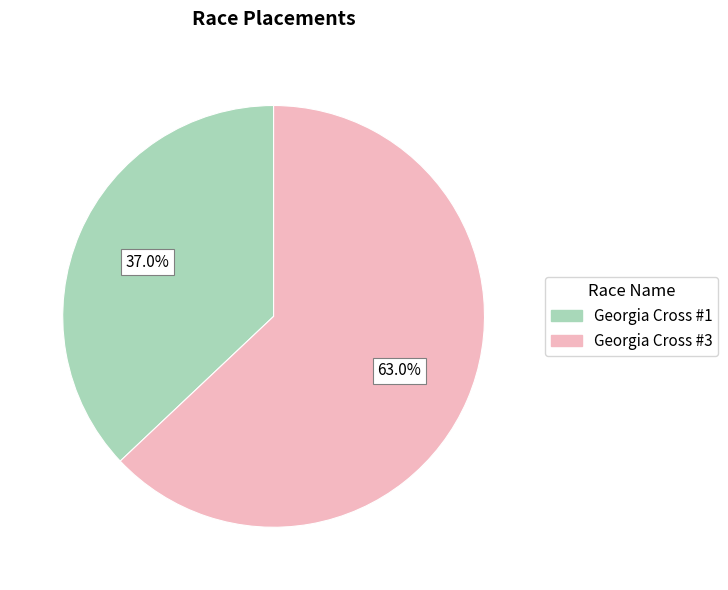

Rank the categories by value from highest to lowest.

Georgia Cross #3, Georgia Cross #1